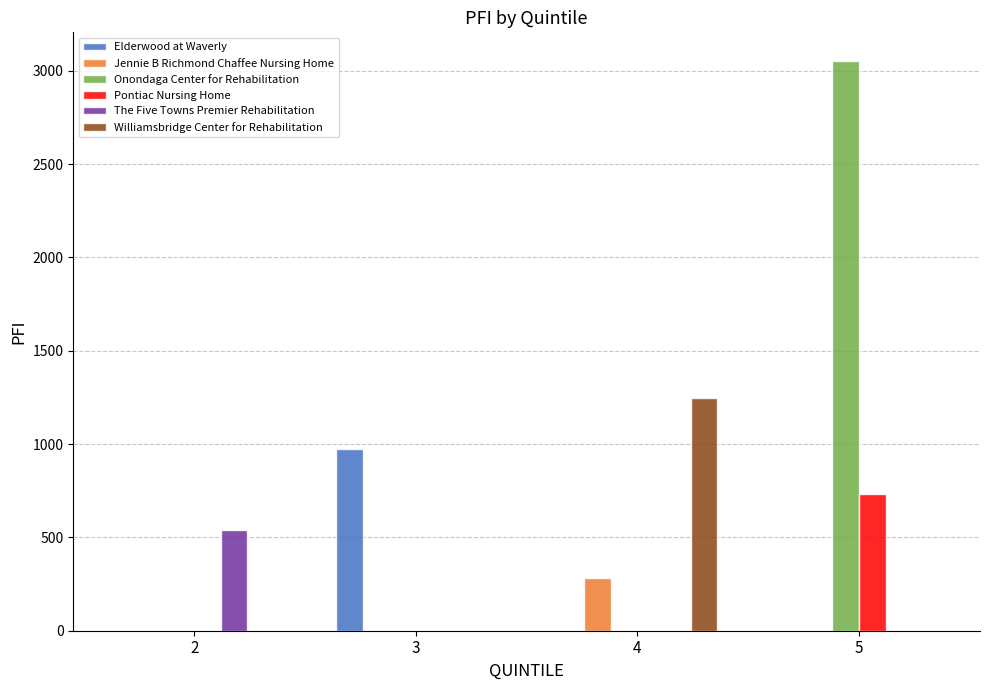

What is the spread (max minus min) of values at 2?

539